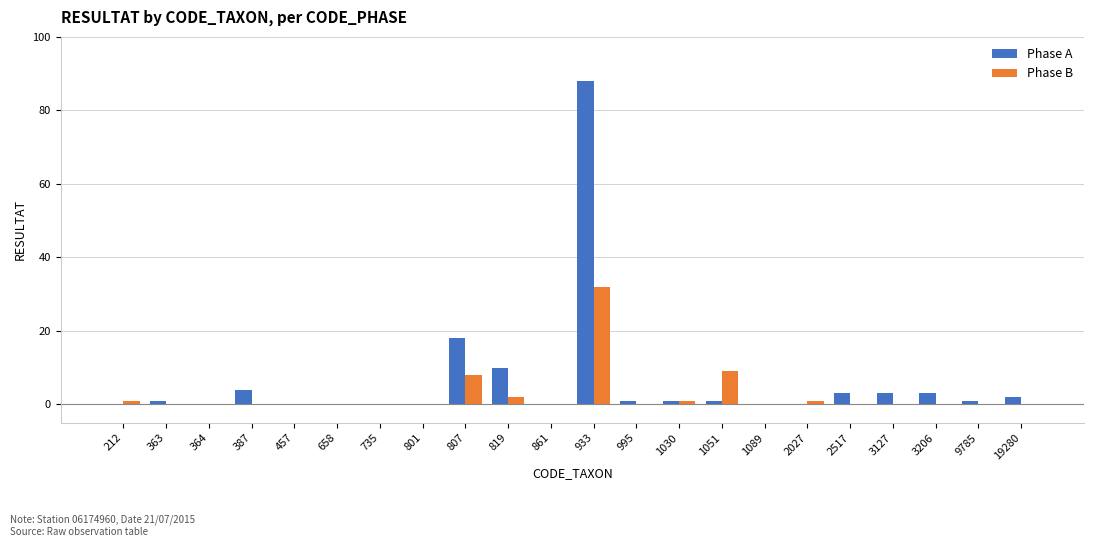

What is the sum of all Phase B values?

54